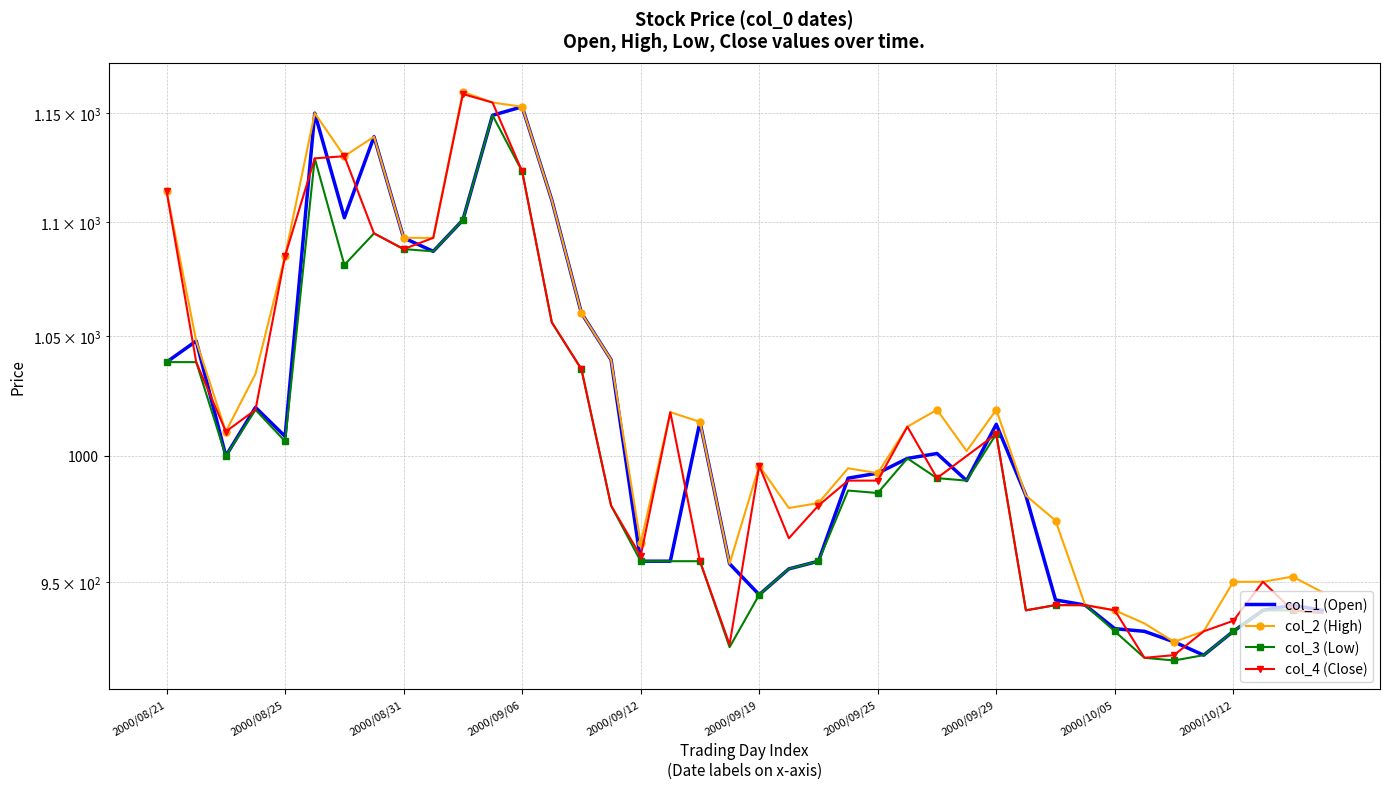

What is the average value of the col_1 (Open) series?

1009